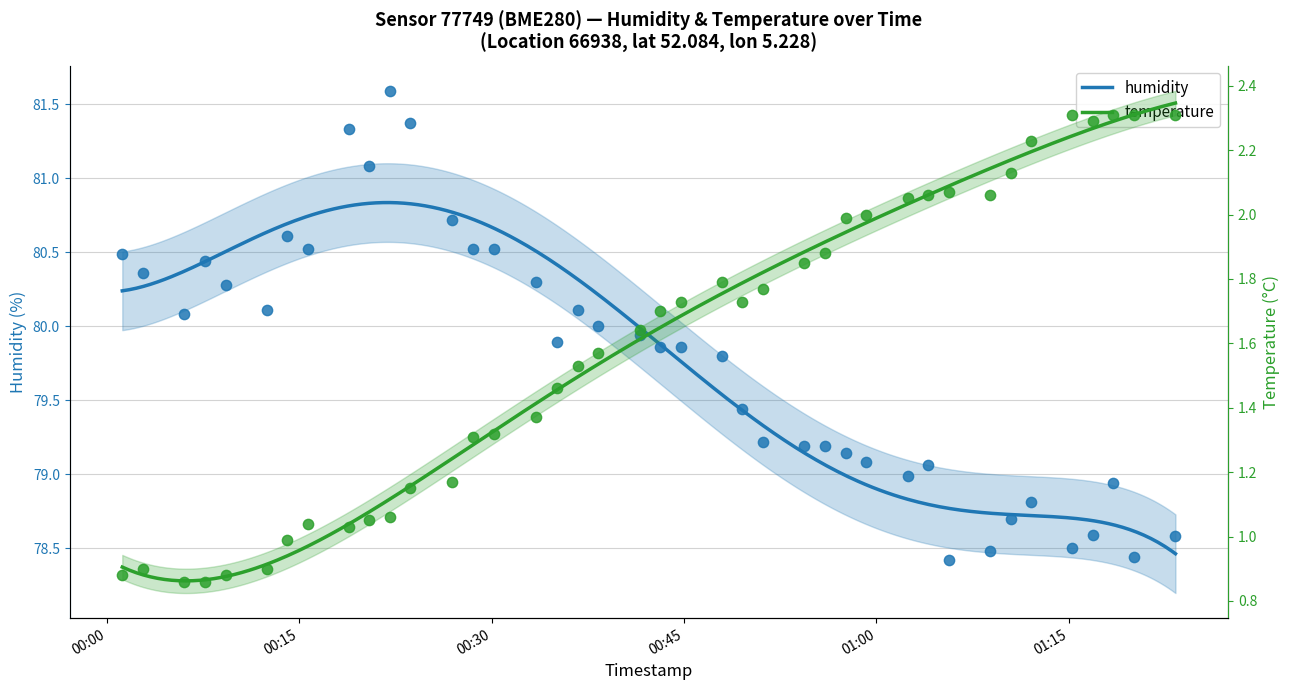

What is the total value across all series at 2023-02-28T00:47:57?

81.6